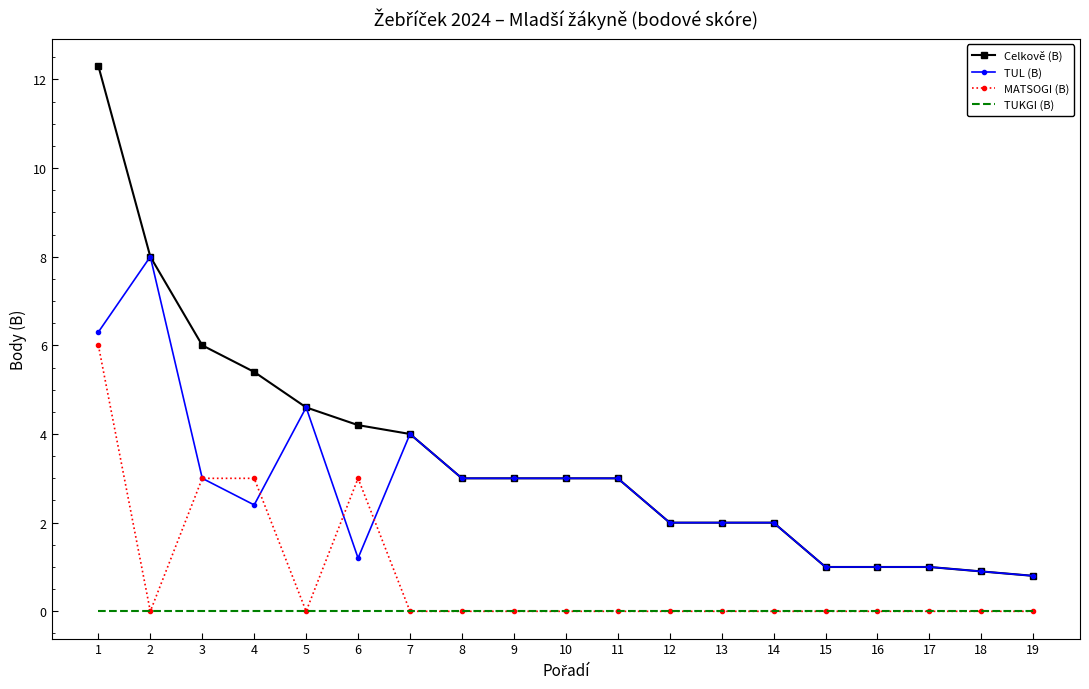

Count the number of data series in this chart.

4